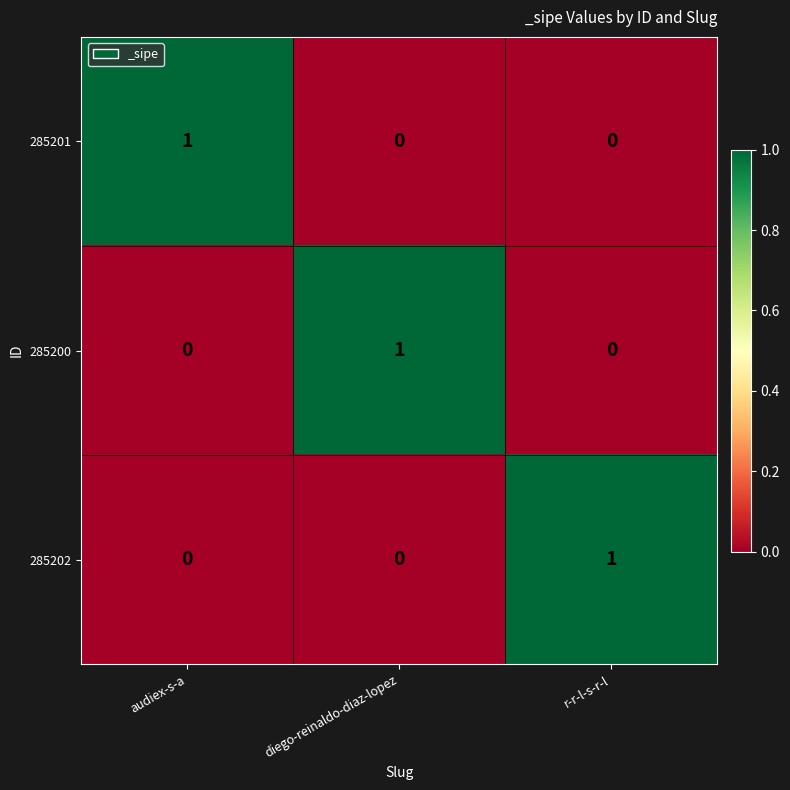

How many data points does each series have?

3